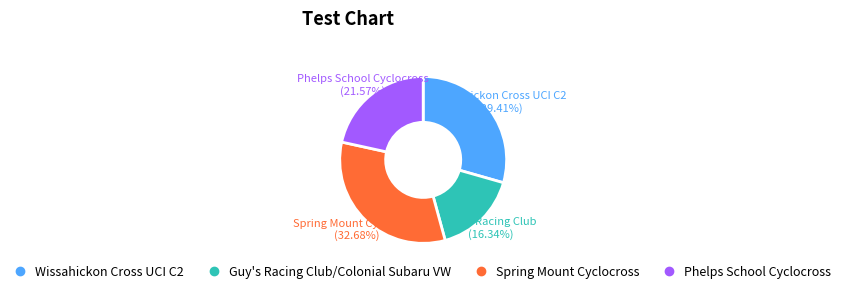

To the nearest percent, what is the average slice percentage?

25%